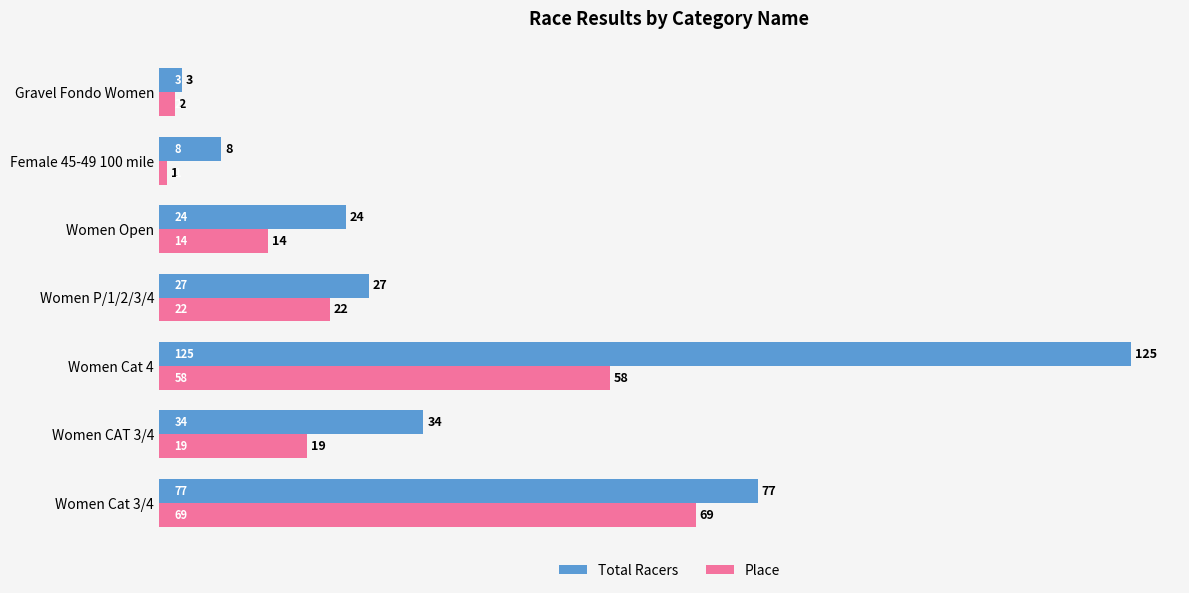

Which series has the largest range (max minus min)?

Total Racers